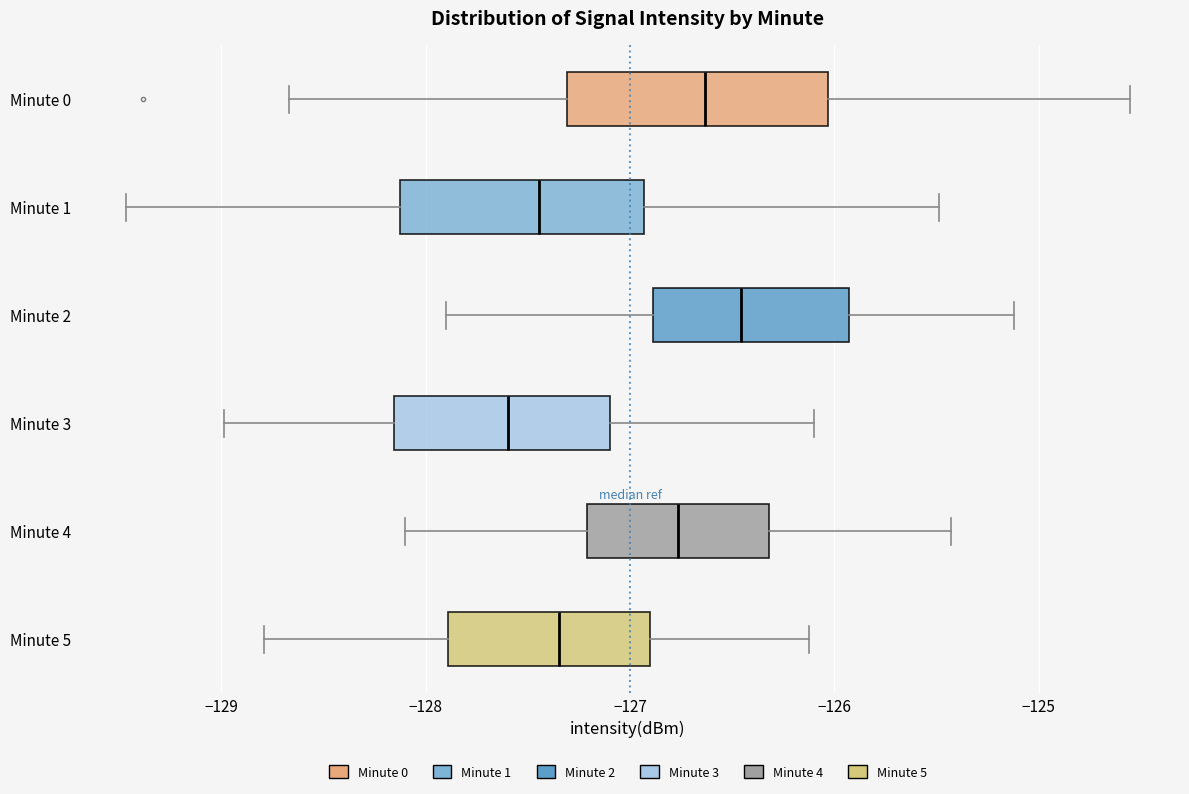

Reading bottom to top, transcribe this box plot: for each box, give where its median line is, the range the box spans, and where its two whiskers end, as read against the x-axis. The values are not printed on the chart, so give them approximately, as read against the axis.

Minute 5: median -127.3, box -127.9 to -126.9, whiskers -128.8 to -126.1
Minute 4: median -126.8, box -127.2 to -126.3, whiskers -128.1 to -125.4
Minute 3: median -127.6, box -128.2 to -127.1, whiskers -129.0 to -126.1
Minute 2: median -126.5, box -126.9 to -125.9, whiskers -127.9 to -125.1
Minute 1: median -127.4, box -128.1 to -126.9, whiskers -129.5 to -125.5
Minute 0: median -126.6, box -127.3 to -126.0, whiskers -128.7 to -124.6